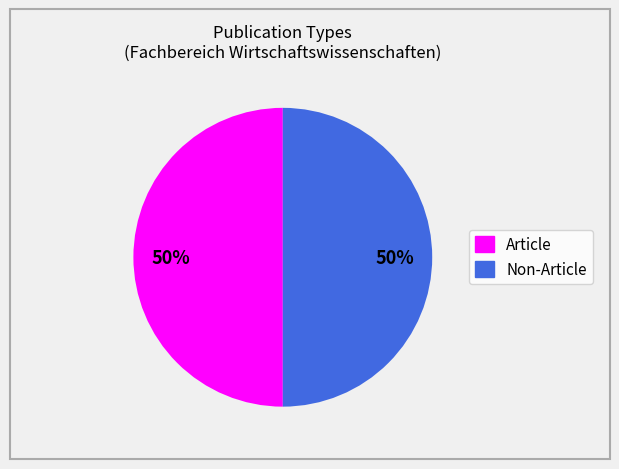

To the nearest percent, what is the average slice percentage?

50%